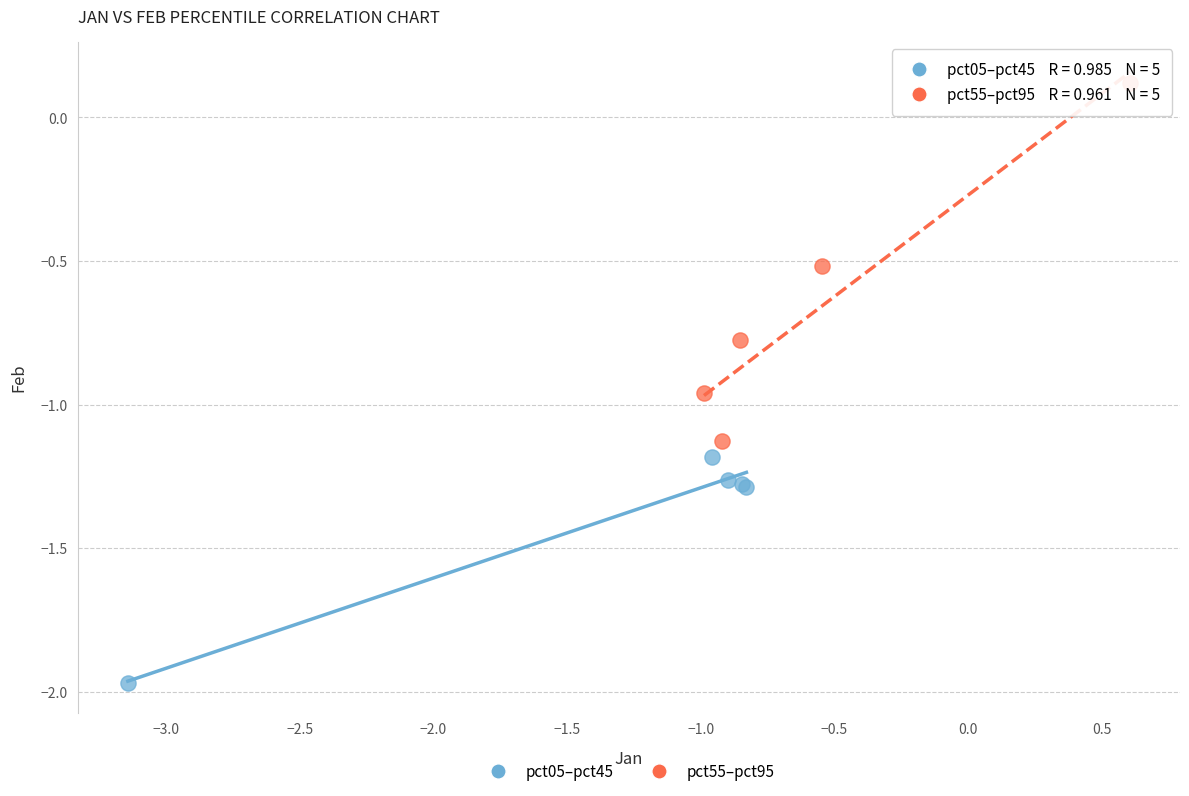

Which series reaches the minimum Y coordinate?

pct05–pct45